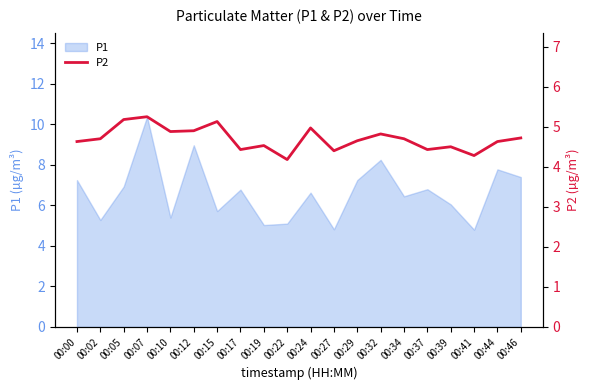

At which category does the data reach its first local peak?

00:07